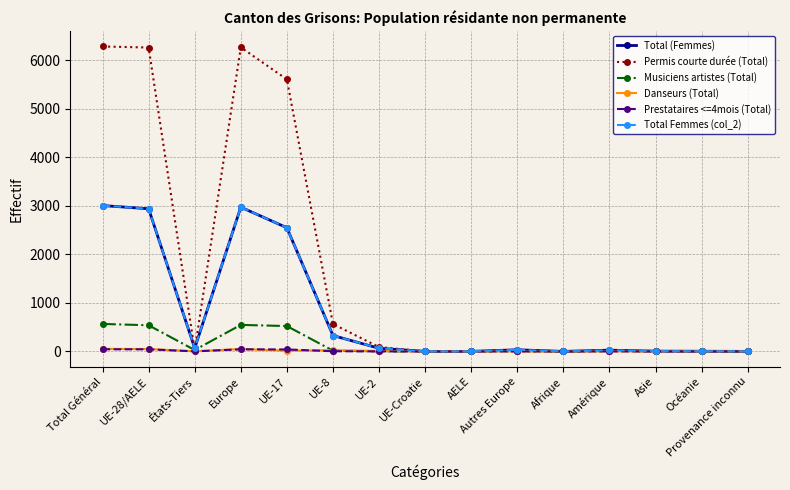

Is this an area chart (filled region under the line)?

No